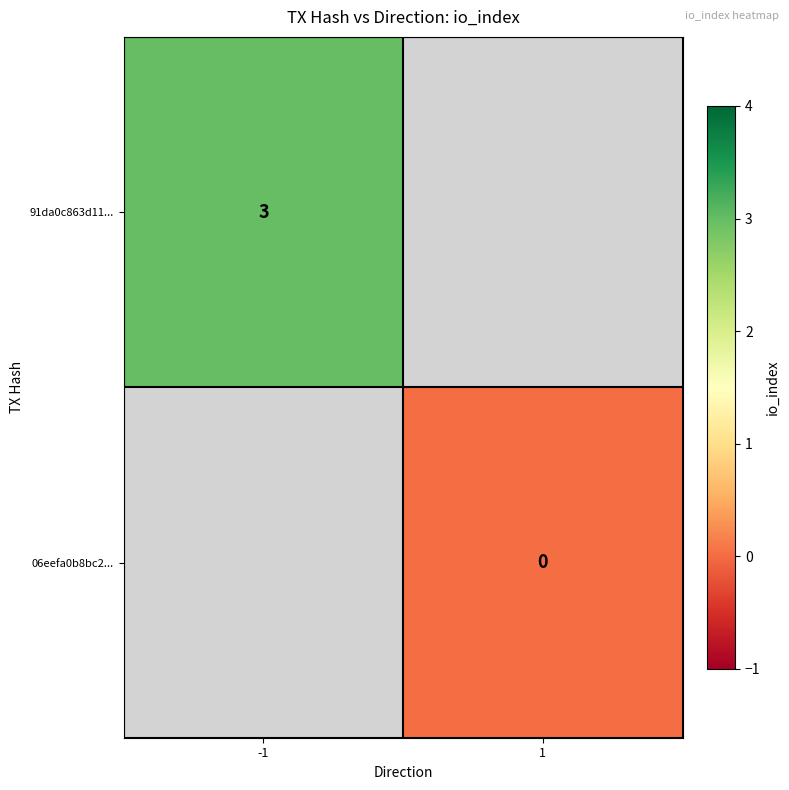

Is it true that 91da0c863d11... equals 3 at -1?

True